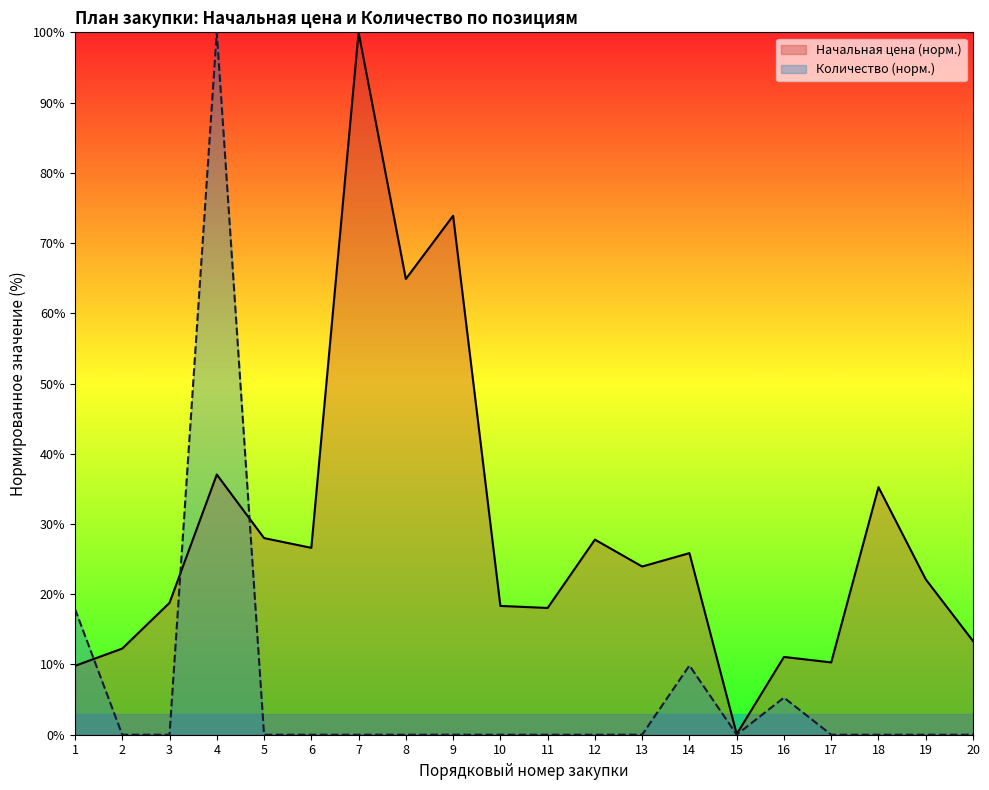

Which series ends up on top after the final intersection of Количество and Начальная цена?

Начальная цена